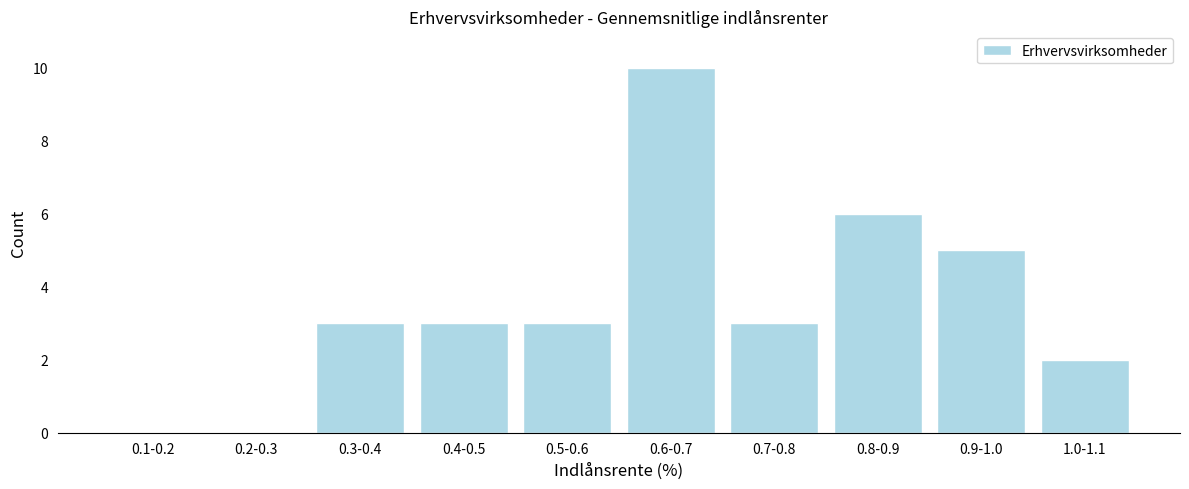

Reading left to right, what are all the values shown in this chart?

0.1-0.2=0	0.2-0.3=0	0.3-0.4=3	0.4-0.5=3	0.5-0.6=3	0.6-0.7=10	0.7-0.8=3	0.8-0.9=6	0.9-1.0=5	1.0-1.1=2